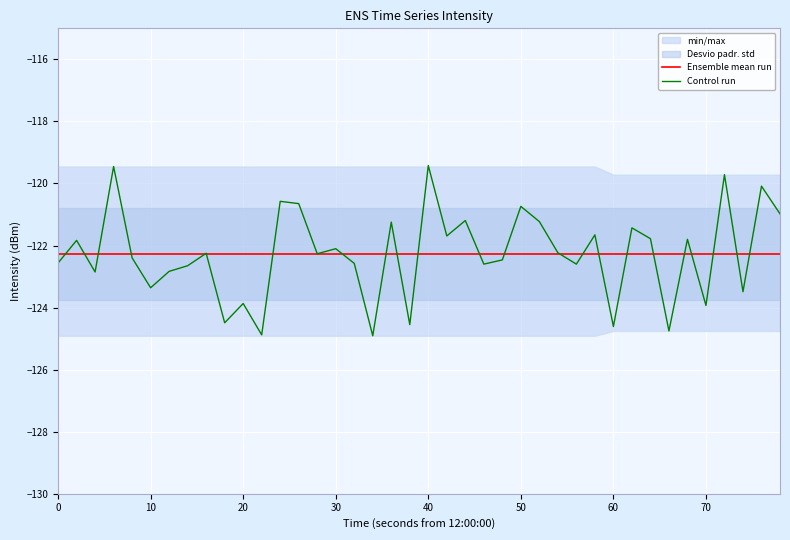

Reading right to left, transcribe all the data shown in this chart.

Ensemble mean run: -122.3	-122.3	-122.3	-122.3	-122.3	-122.3	-122.3	-122.3	-122.3	-122.3	-122.3	-122.3	-122.3	-122.3	-122.3	-122.3	-122.3	-122.3	-122.3	-122.3	-122.3	-122.3	-122.3	-122.3	-122.3	-122.3	-122.3	-122.3	-122.3	-122.3	-122.3	-122.3	-122.3	-122.3	-122.3	-122.3	-122.3	-122.3	-122.3	-122.3
Control run: -121.0	-120.1	-123.5	-119.7	-123.9	-121.8	-124.8	-121.8	-121.4	-124.6	-121.7	-122.6	-122.2	-121.2	-120.7	-122.5	-122.6	-121.2	-121.7	-119.4	-124.6	-121.2	-124.9	-122.6	-122.1	-122.3	-120.6	-120.6	-124.9	-123.9	-124.5	-122.3	-122.7	-122.8	-123.4	-122.4	-119.5	-122.9	-121.8	-122.6